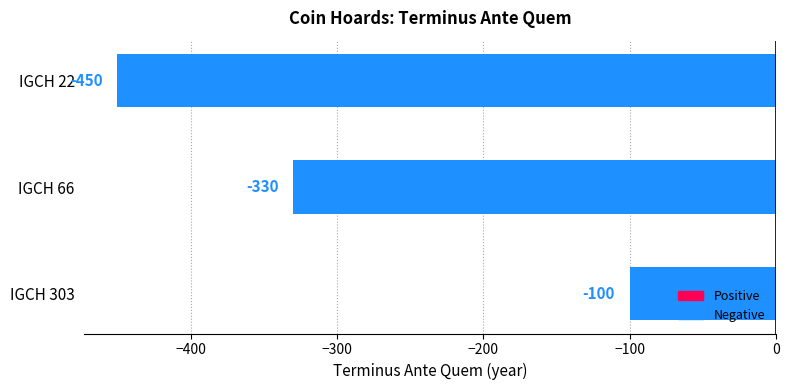

Reading top to bottom, extract all data points from this chart.

-450	-330	-100